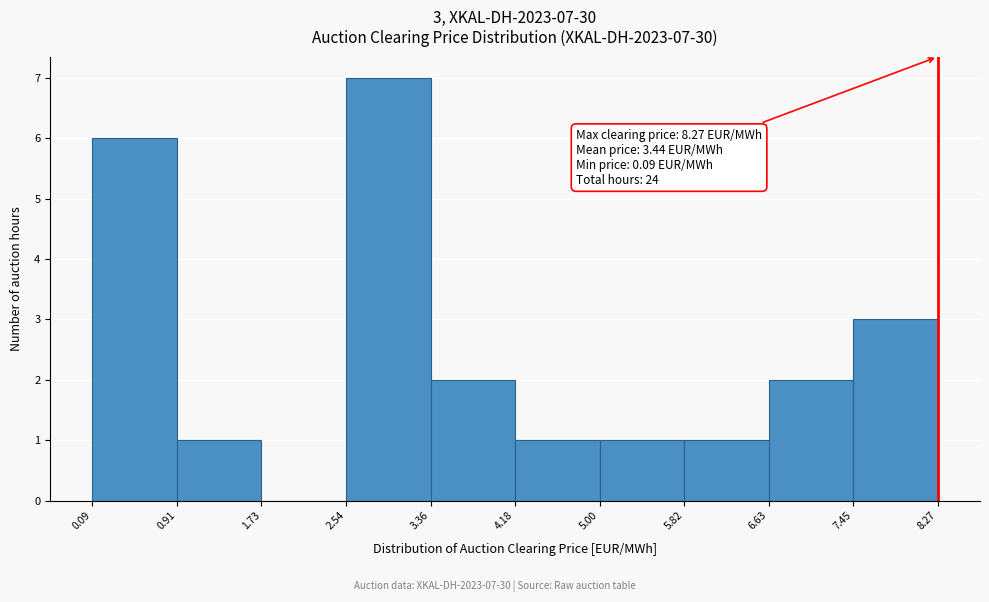

Which range on the x-axis has the tallest bar?

2.54 to 3.36